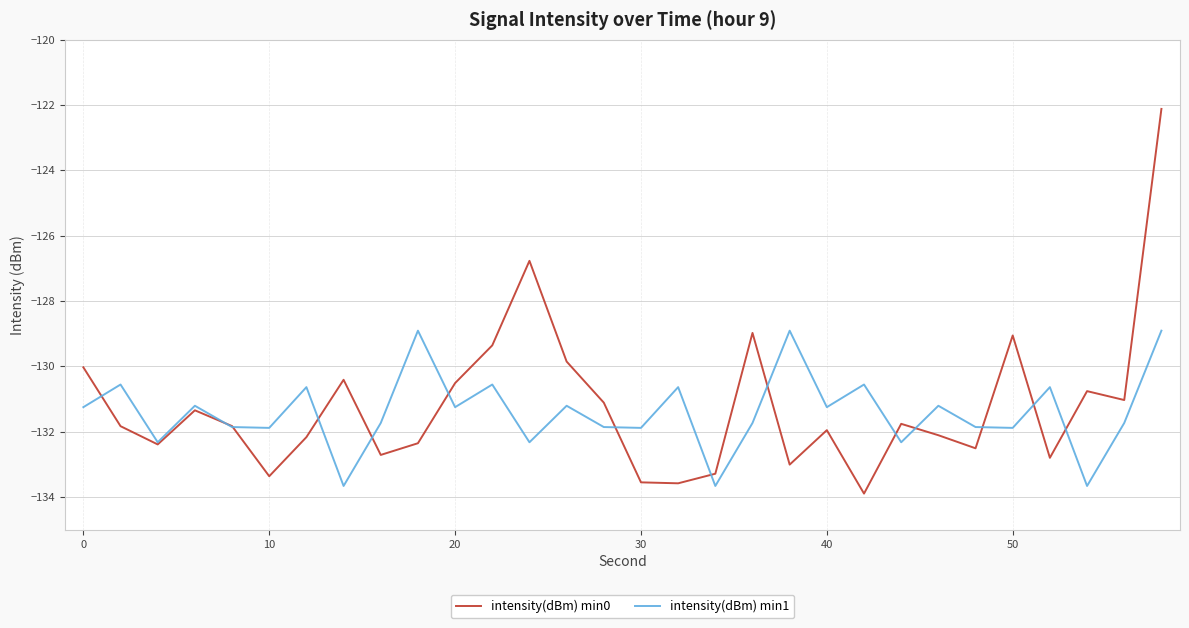

Which series ends up on top after the final intersection of intensity(dBm) min0 and intensity(dBm) min1?

intensity(dBm) min0